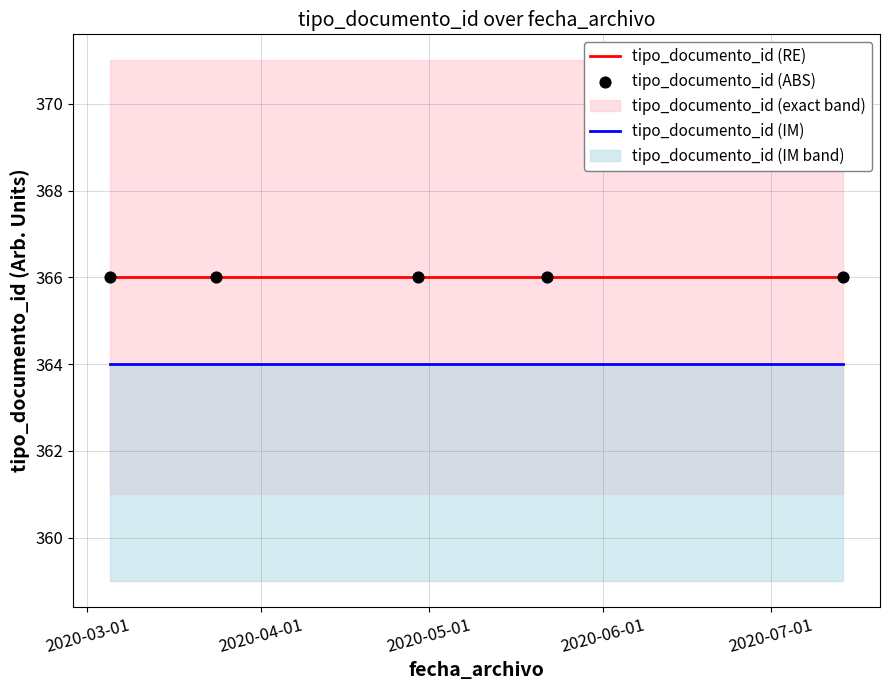

Which series has the largest Y range (max minus min)?

tipo_documento_id (RE)